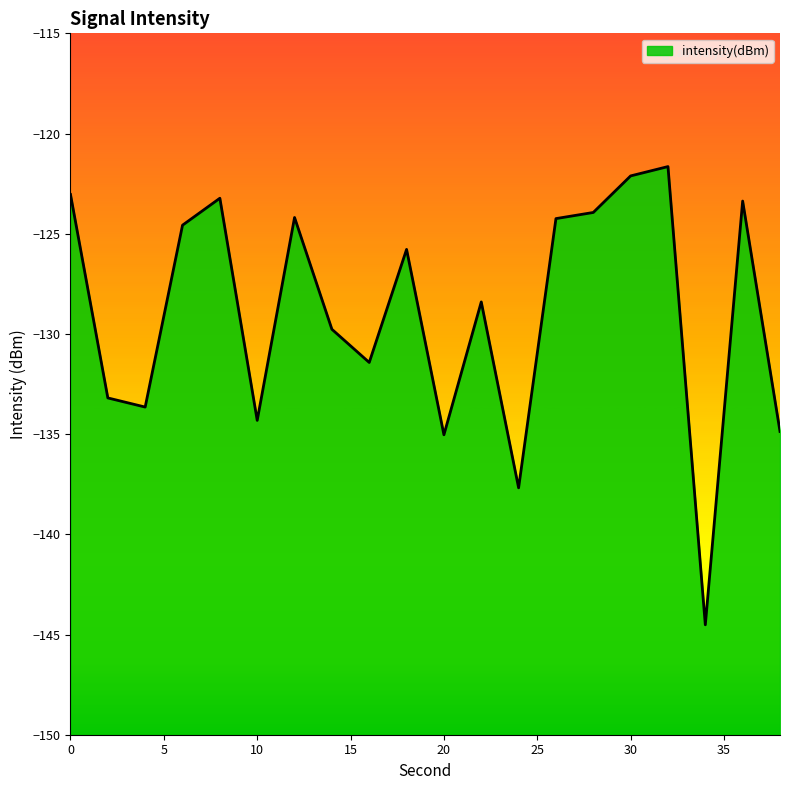

Rank the categories by value from highest to lowest.

32, 30, 0, 8, 36, 28, 12, 26, 6, 18, 22, 14, 16, 2, 4, 10, 38, 20, 24, 34